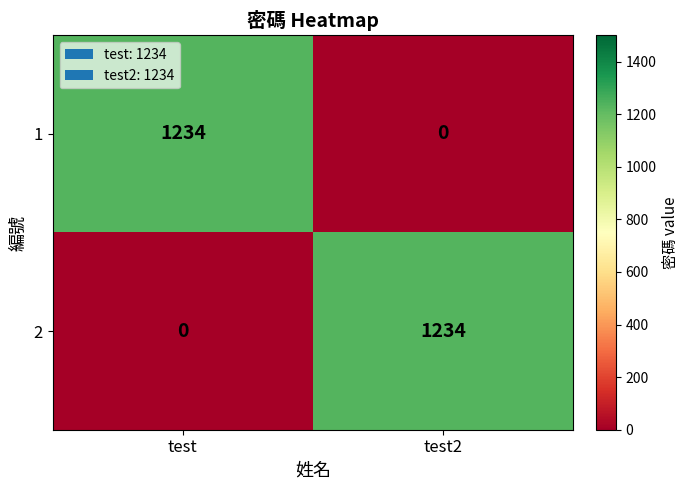

What is the spread (max minus min) of values at test2?

1234